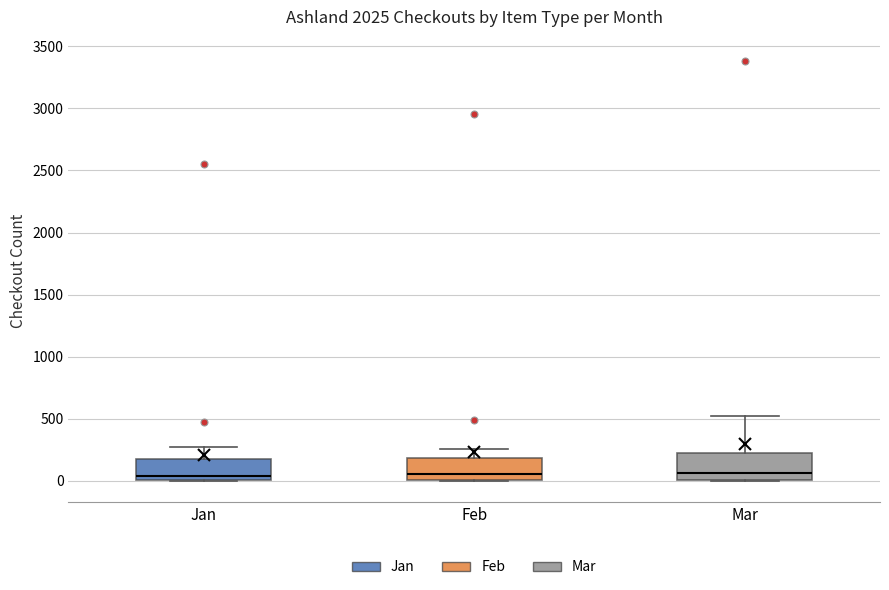

Reading left to right, transcribe this box plot: for each box, give where its median line is, the range the box spans, and where its two whiskers end, as read against the y-axis. The values are not printed on the chart, so give them approximately, as read against the axis.

Jan: median 50, box 0 to 150, whiskers 0 to 250
Feb: median 50, box 0 to 200, whiskers 0 to 250
Mar: median 50, box 0 to 200, whiskers 0 to 550